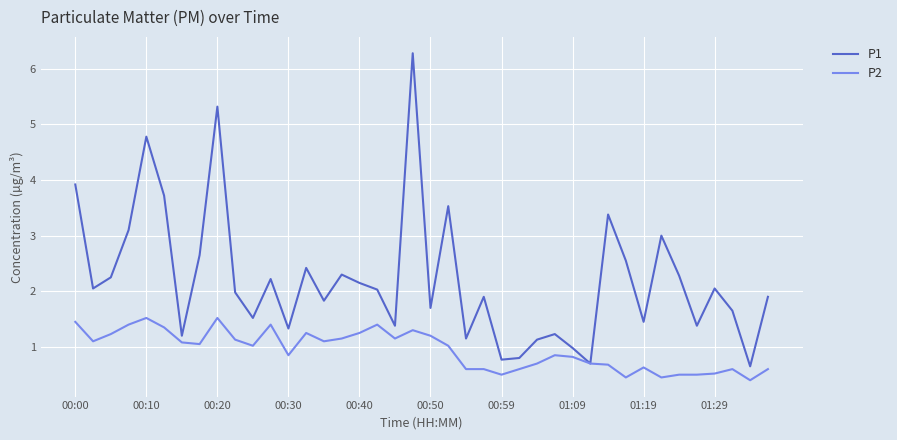

Rank the series by their average value, from lowest to highest.

P2, P1